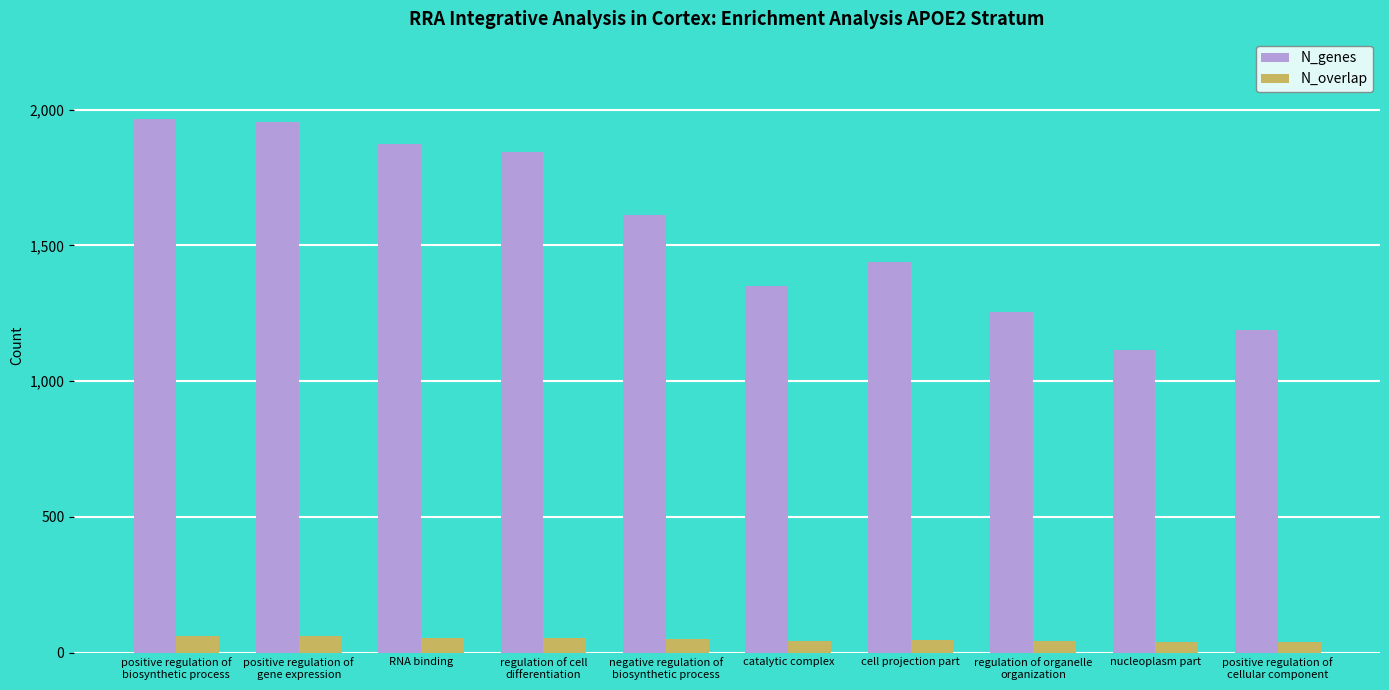

How many series are shown in this chart?

2